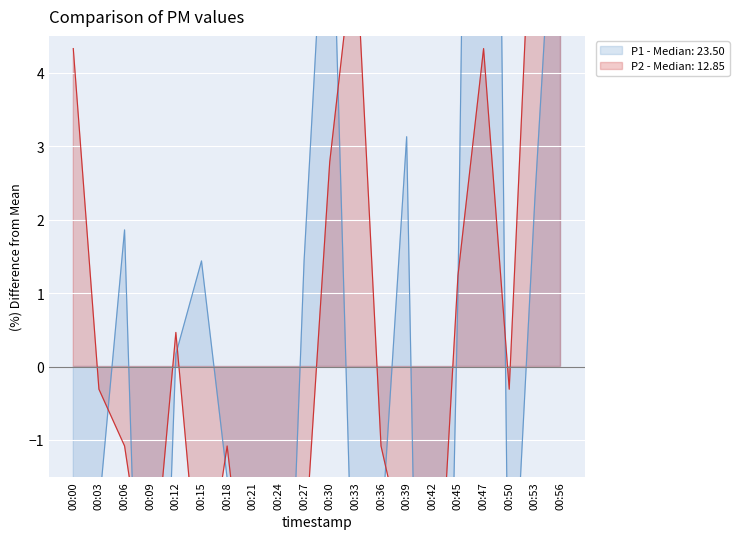

What is the minimum value shown in the chart?

-15.5